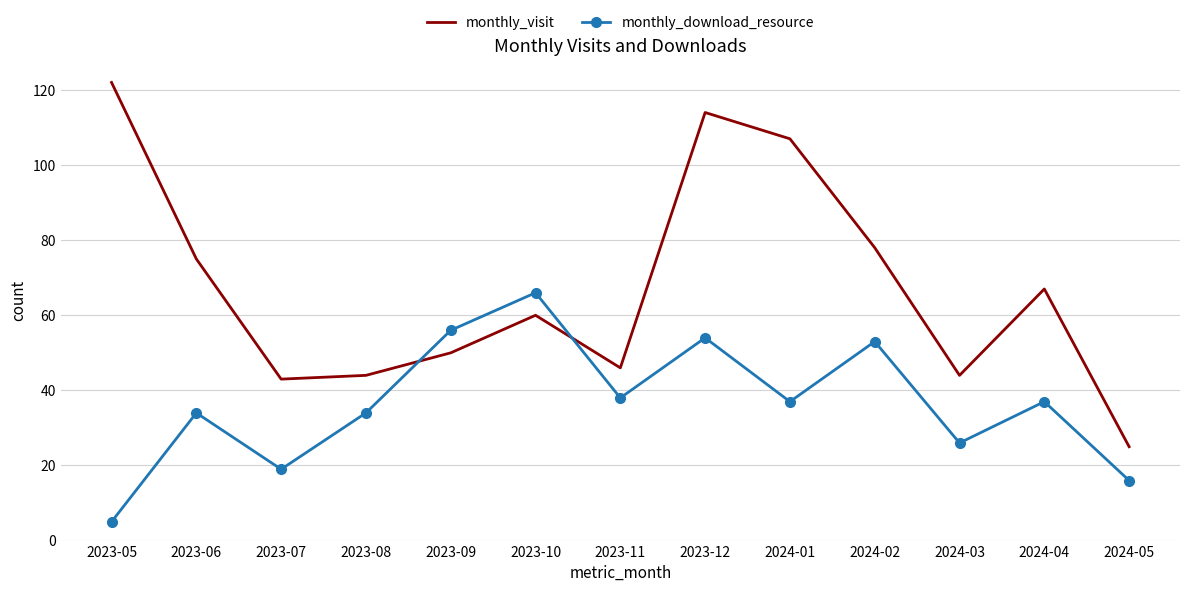

Which category has the highest value in the monthly_visit series?

2023-05